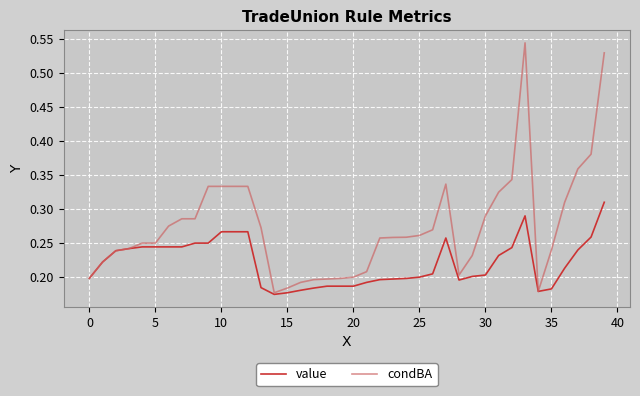

Rank the series by their average value, from lowest to highest.

value, condBA